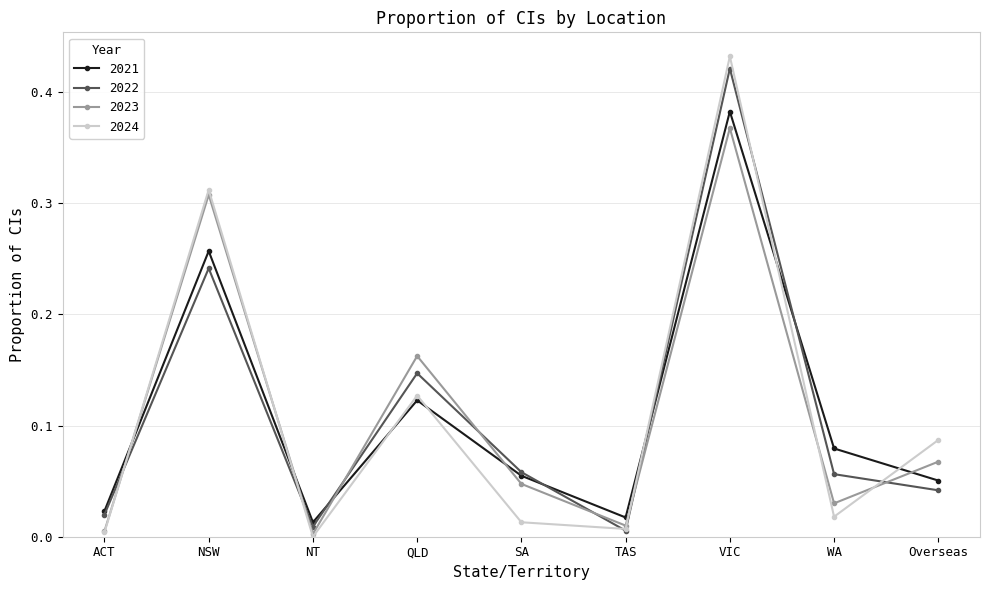

Which series has the widest spread of values?

2024